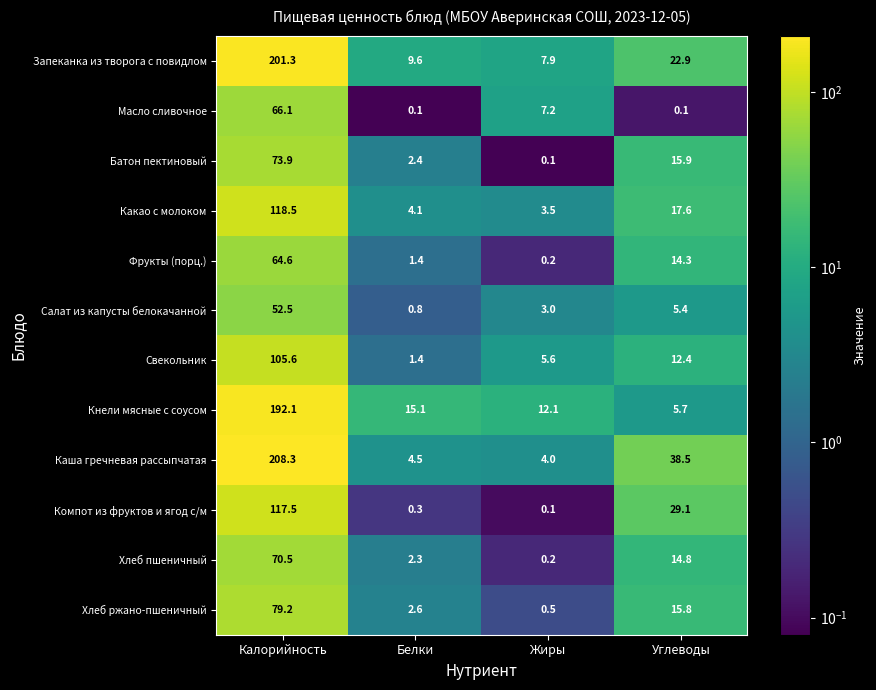

Which series changed the most between Белки and Жиры?

Масло сливочное